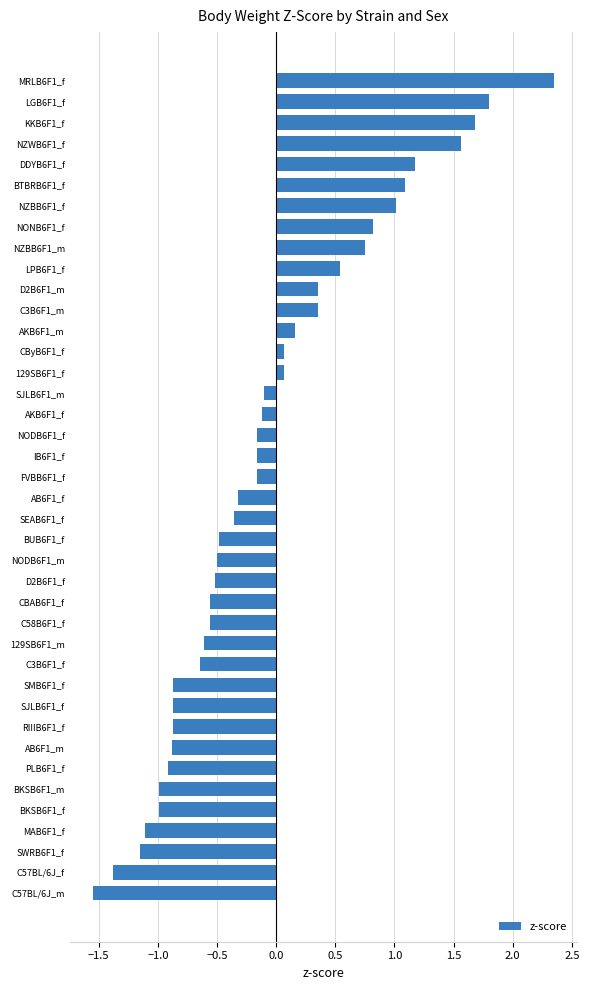

The chart shows a value of -1.5 at AB6F1_m. True or false?

False